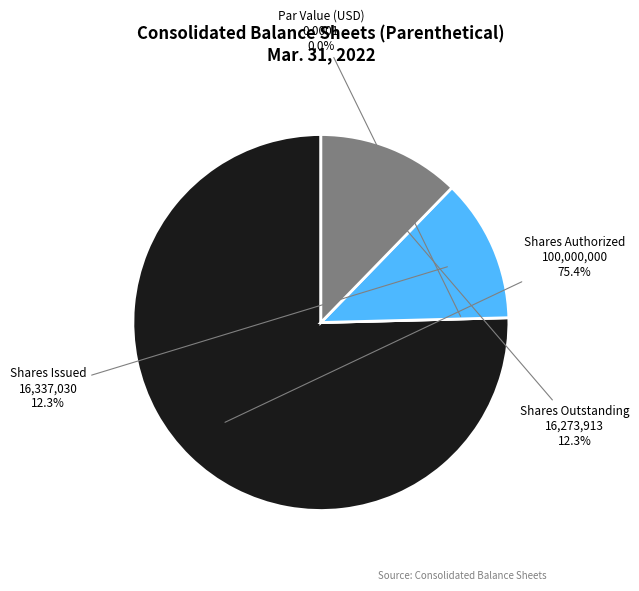

What is the largest slice in the pie chart?

Common stock, shares authorized